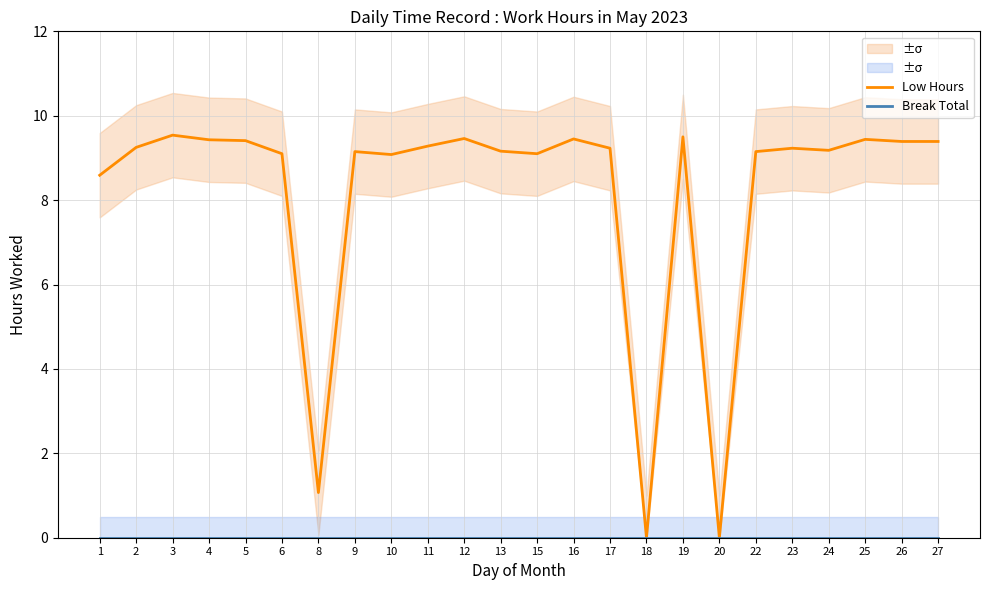

List the series in order of their peak value, highest first.

Low Hours, Break Total